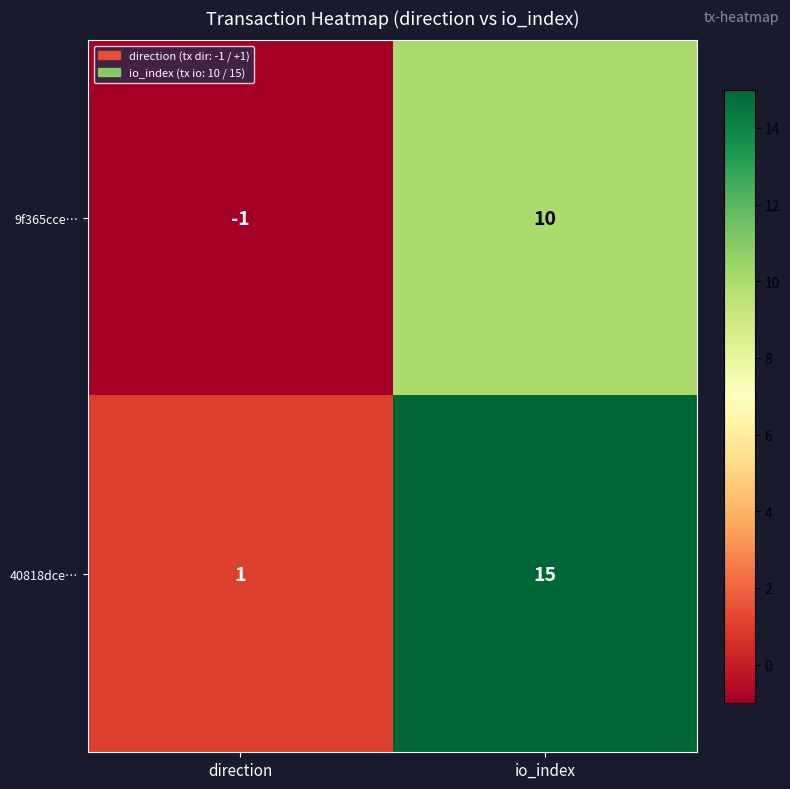

At how many categories does at least one series exceed 4?

1